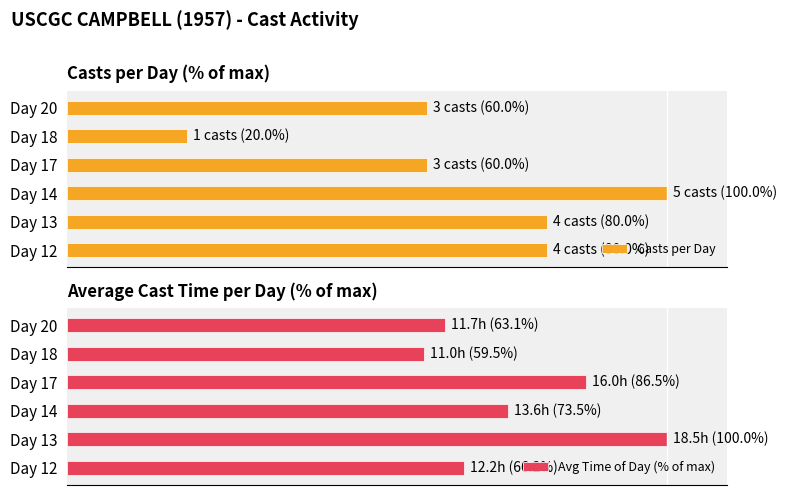

Which series has the largest total across all categories?

Avg Time of Day (% of max)